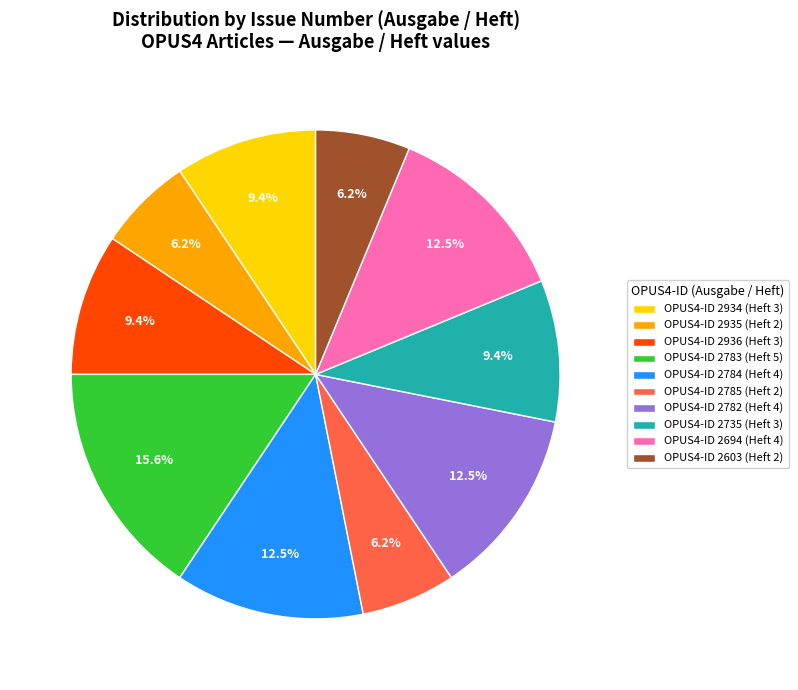

What is the ratio of the value at OPUS4-ID 2936 (Heft 3) to the value at OPUS4-ID 2603 (Heft 2)?

1.5